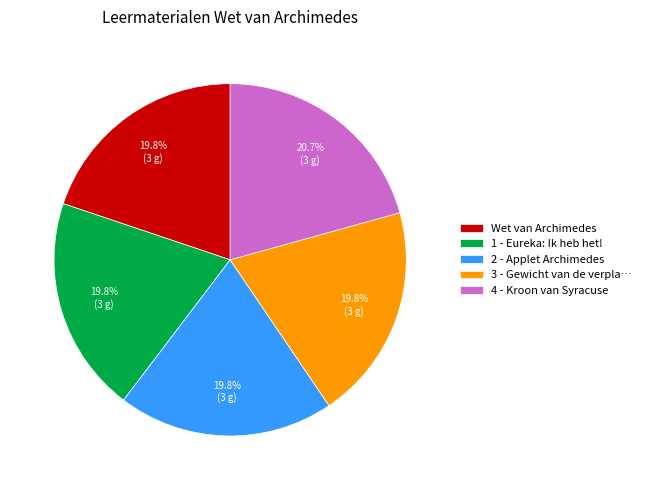

Is Wet van Archimedes the majority of the pie?

No